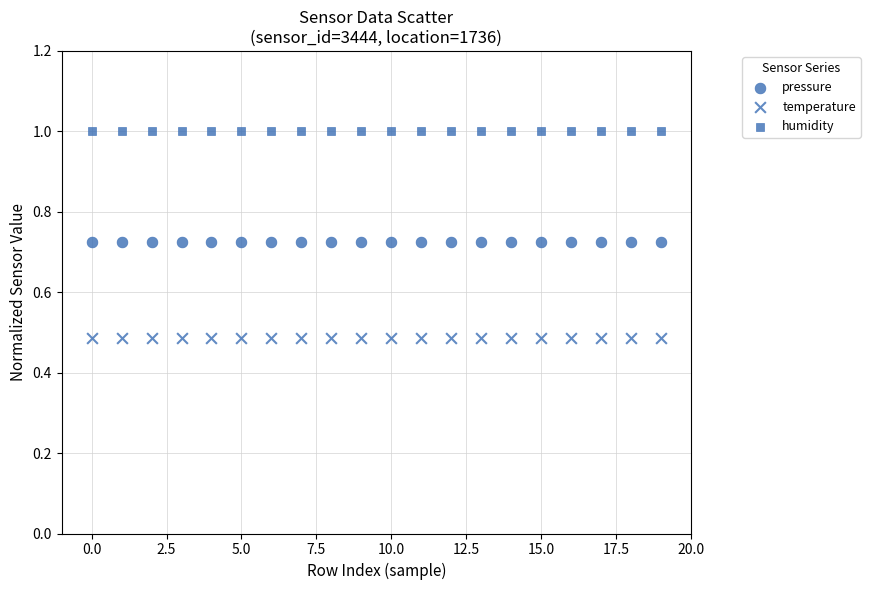

How many data points are displayed?

60